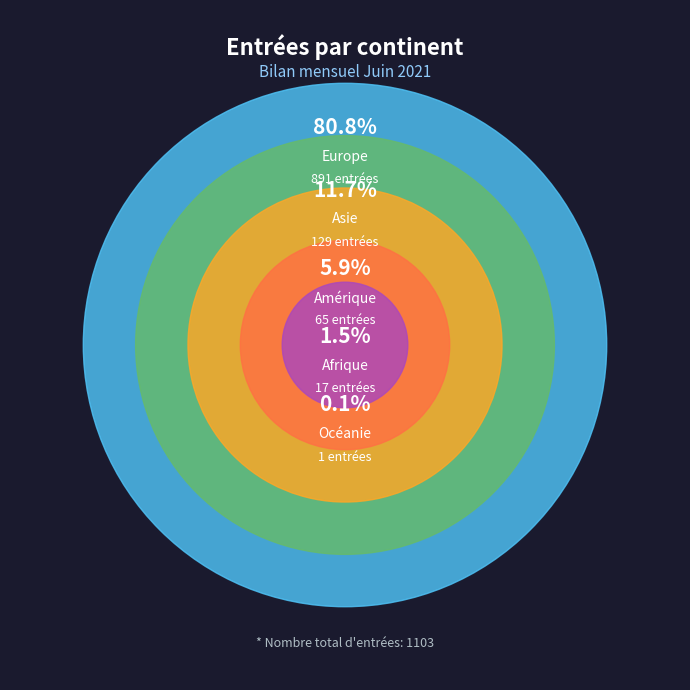

What is the change in value from Amérique to Europe?

+826